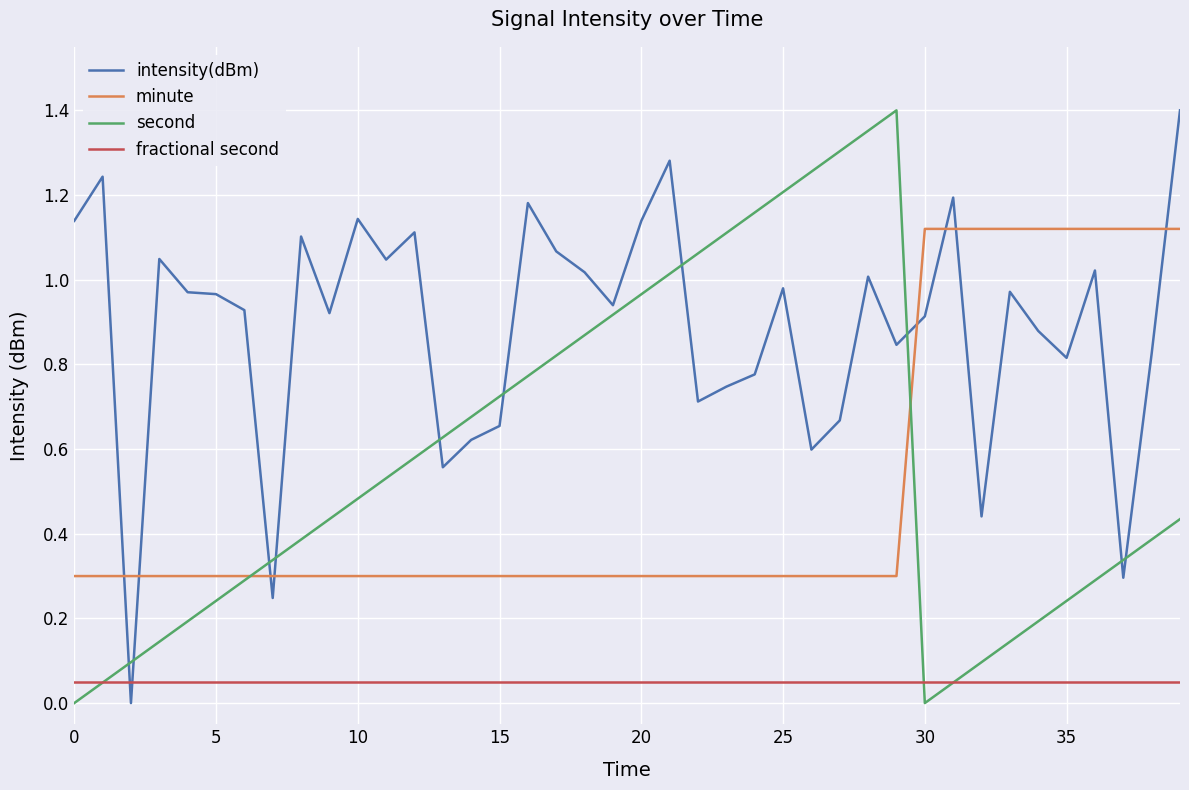

True or false: intensity(dBm) and fractional second intersect in this chart.

True